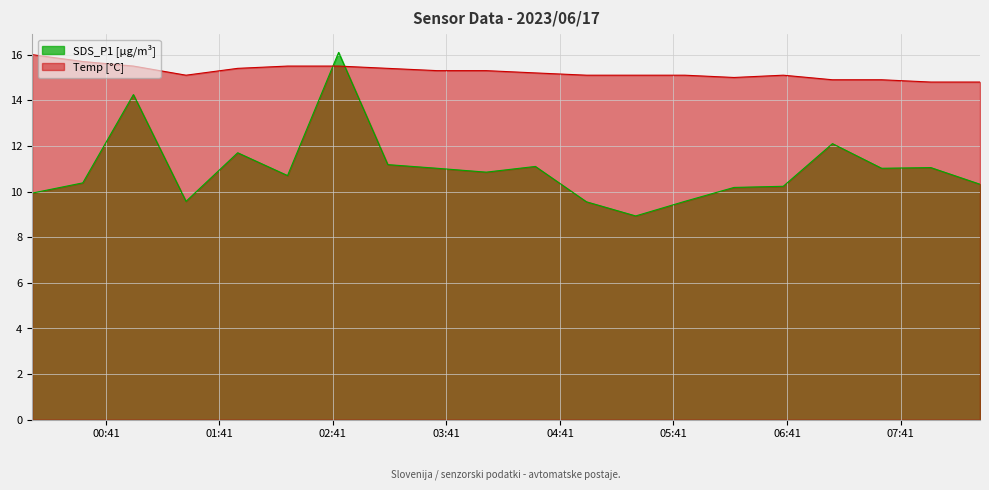

Is the value of Temp at 2023/06/17 00:55:32 greater than the value of SDS_P1 at 2023/06/17 00:55:32?

Yes